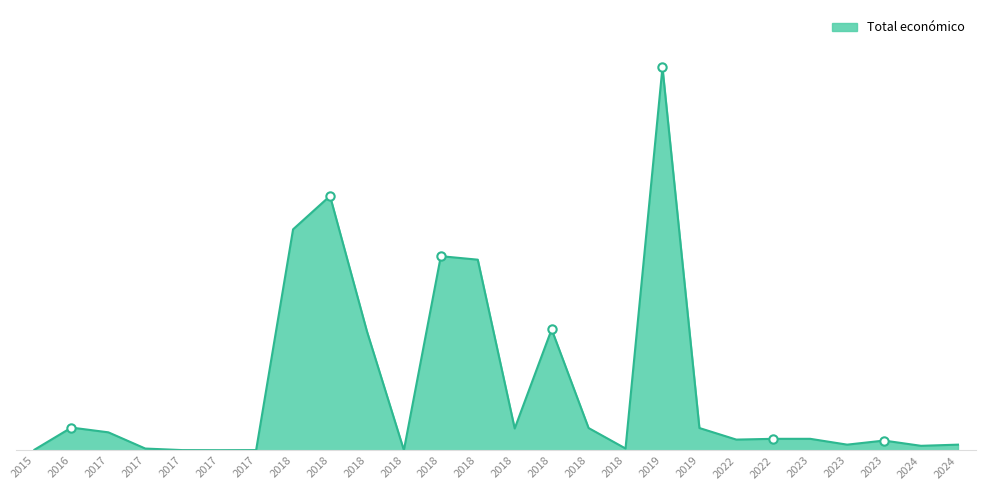

Rank the categories by value from highest to lowest.

2019, 2018, 2018, 2018, 2018, 2018, 2018, 2016, 2018, 2019, 2018, 2017, 2022, 2023, 2022, 2023, 2023, 2024, 2024, 2018, 2017, 2015, 2017, 2017, 2017, 2018